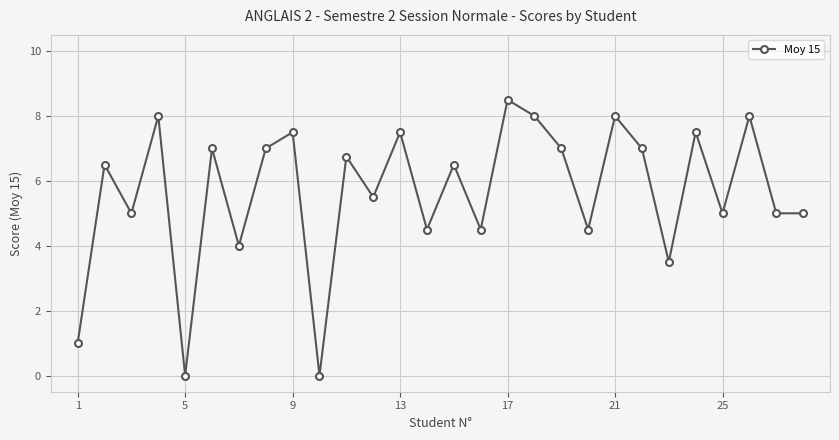

How many points are higher than both their immediate neighbors (excluding endpoints)?

11